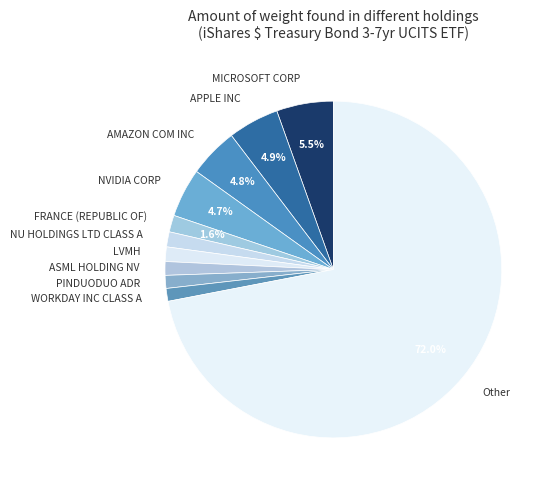

Count the number of slices in the pie.

11